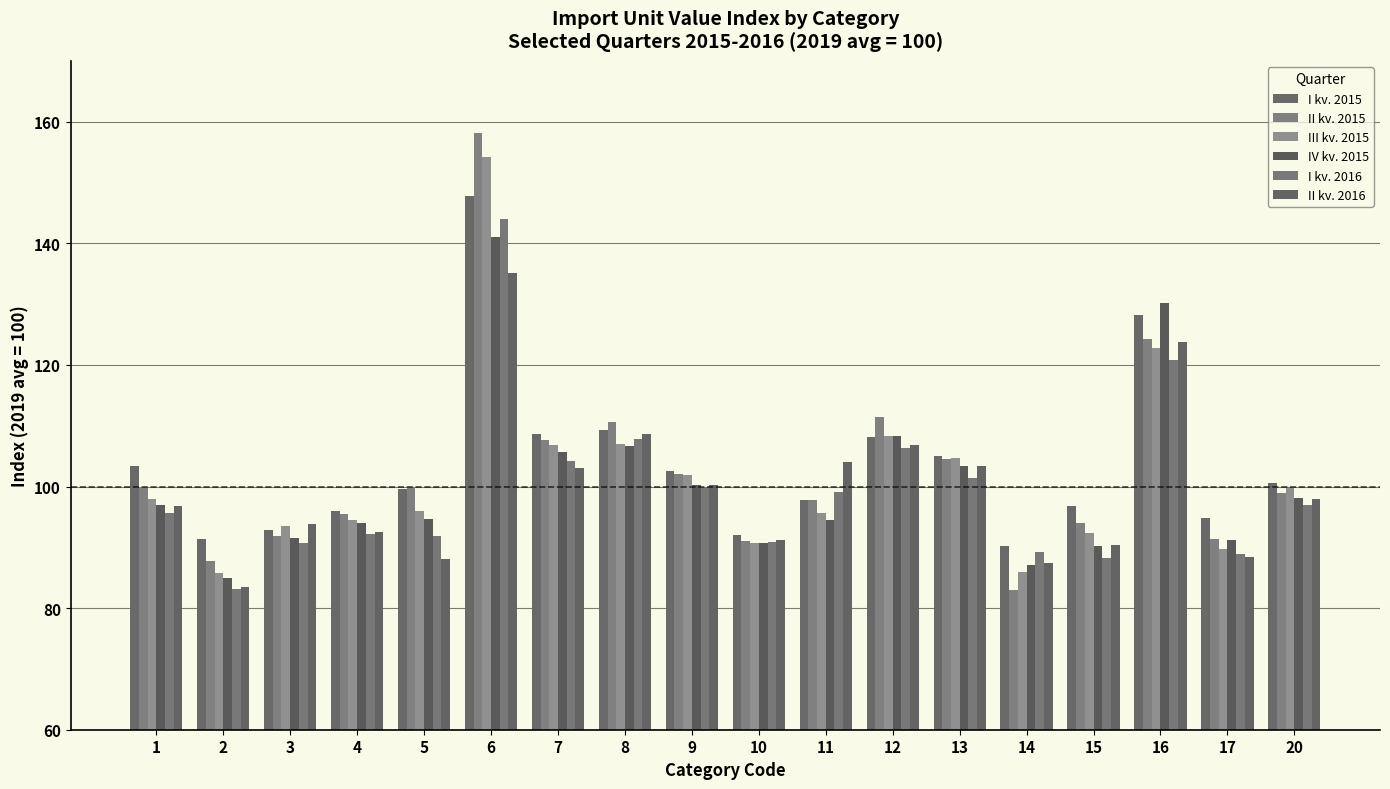

Is it true that III kv. 2015 equals 89.7 at 17?

True